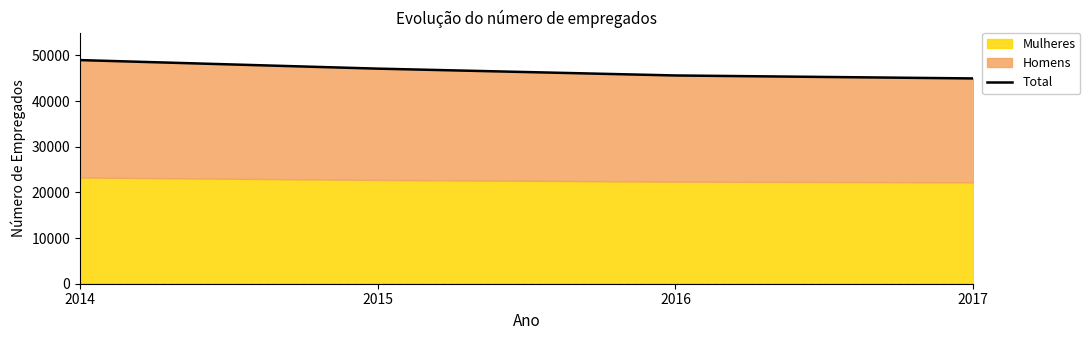

What is the value of the 3rd point from the left?

45619